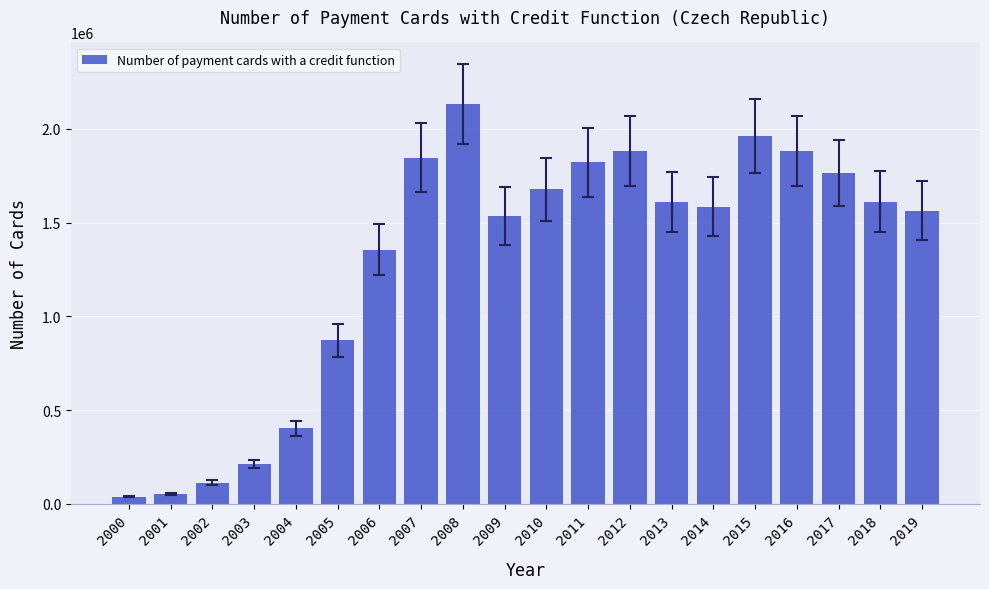

Which category has the highest value across all series?

2008